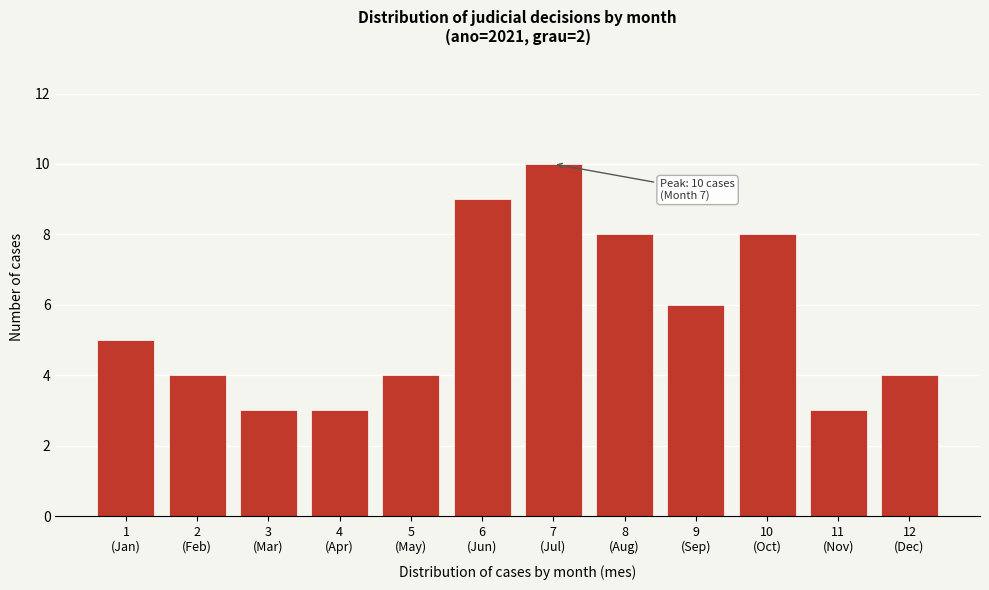

Reading left to right, transcribe all the data shown in this chart.

5	4	3	3	4	9	10	8	6	8	3	4